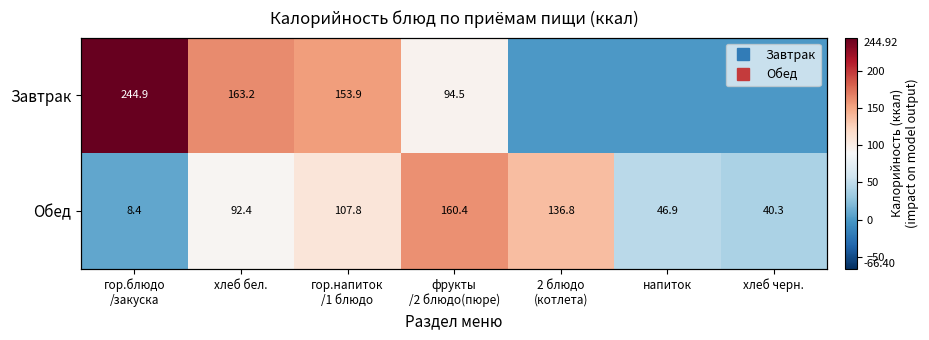

What is the sum of the Обед values at 2 блюдо (котлета) and гор.блюдо /закуска?

145.2